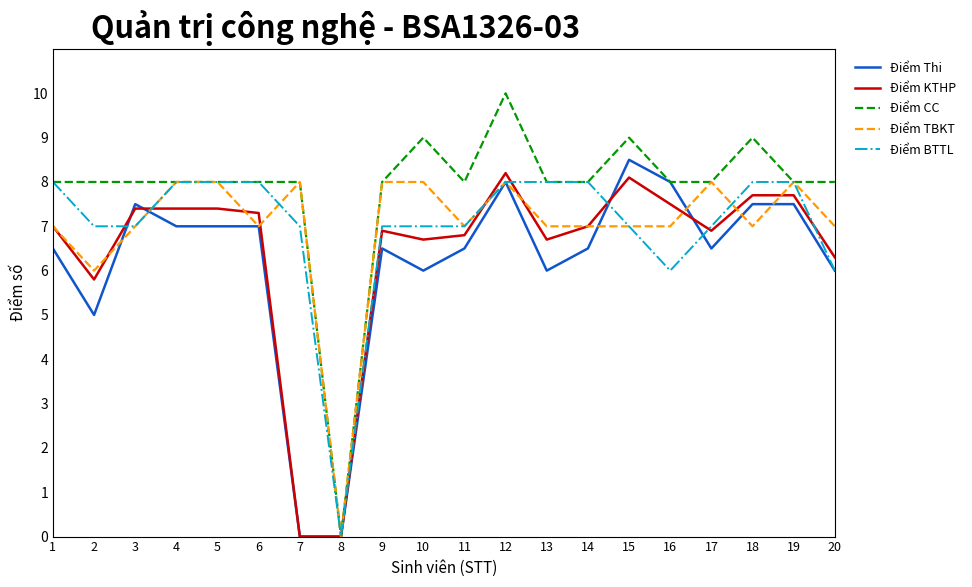

What are all the series names shown in the legend?

Điểm Thi, Điểm KTHP, Điểm CC, Điểm TBKT, Điểm BTTL